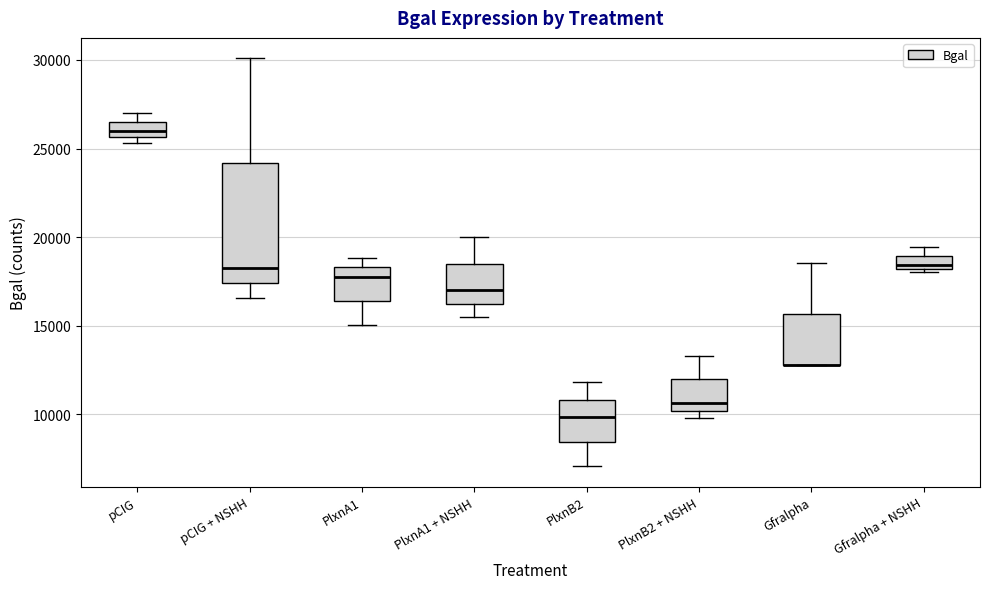

Where is the upper edge of the box for pCIG on the y-axis? The values are not printed on the chart, so give them approximately, as read against the axis.

26500